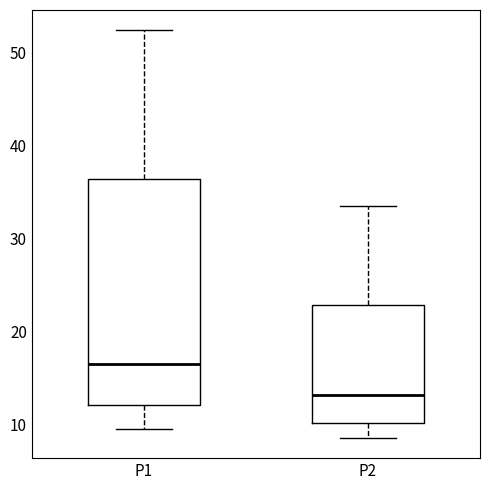

Reading left to right, transcribe this box plot: for each box, give where its median line is, the range the box spans, and where its two whiskers end, as read against the y-axis. The values are not printed on the chart, so give them approximately, as read against the axis.

P1: median 17, box 12 to 36, whiskers 10 to 52
P2: median 13, box 10 to 23, whiskers 9 to 33